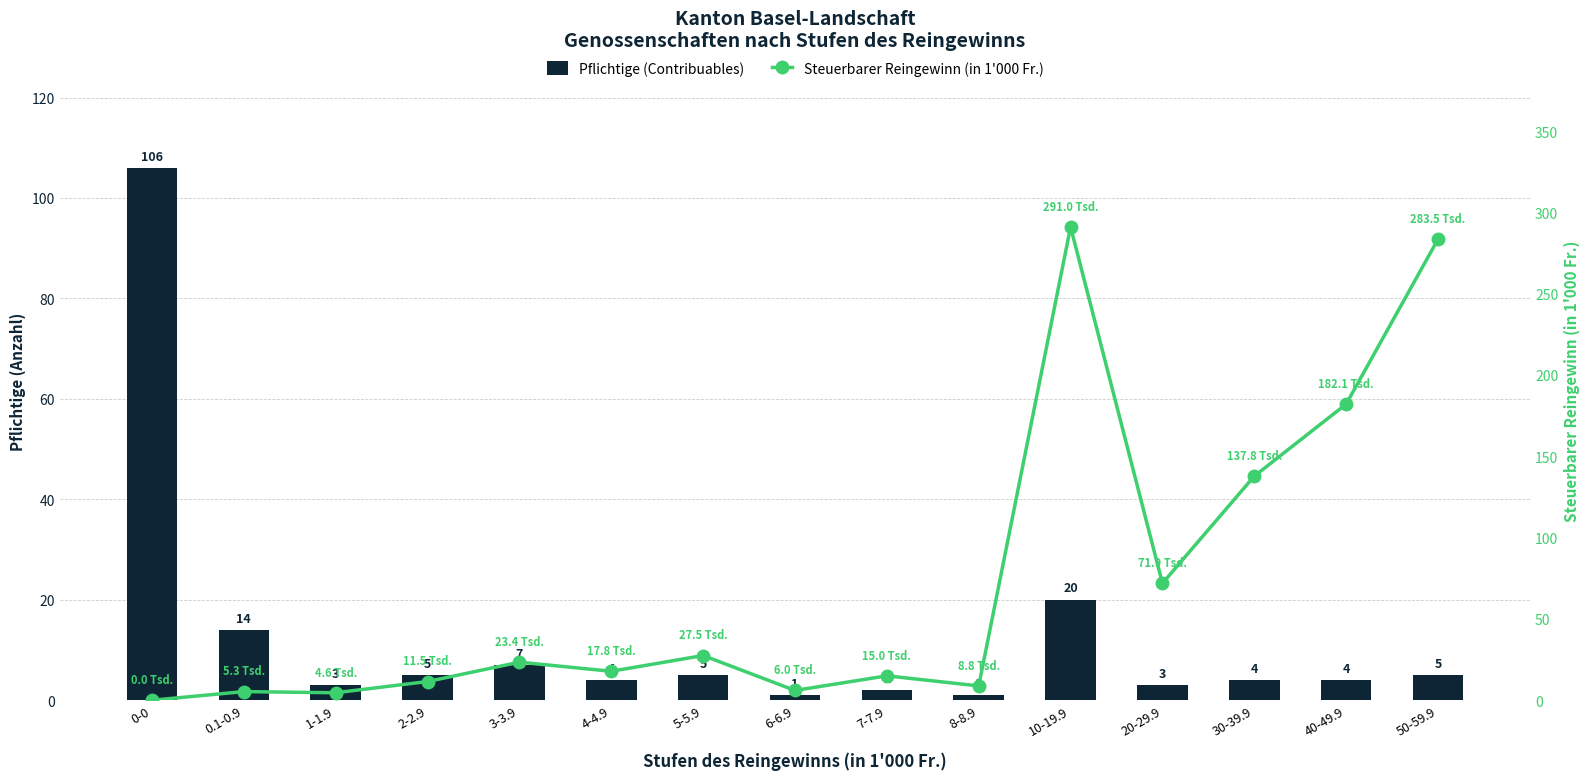

The Steuerbarer Reingewinn (in 1'000 Fr.) series shows 27.5 at 5-5.9. True or false?

True